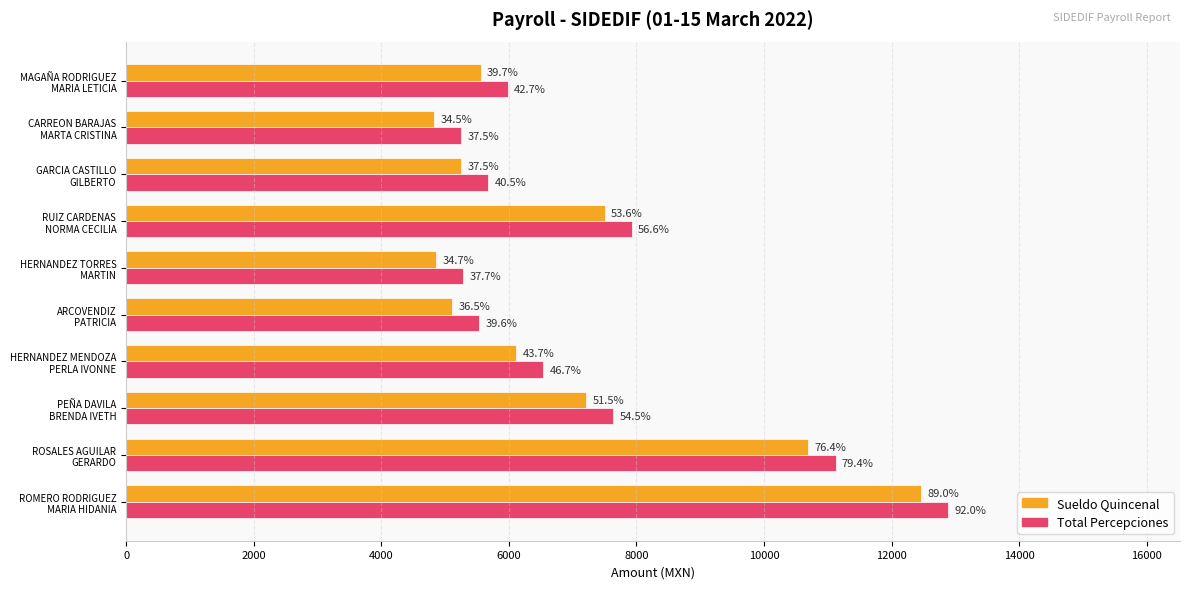

What are all the series names shown in the legend?

Sueldo Quincenal, Total Percepciones